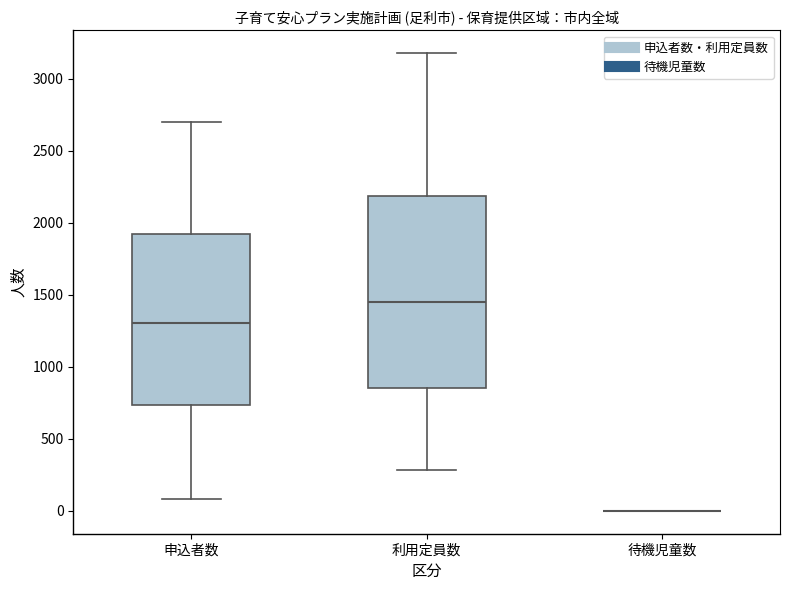

Where does the upper whisker of the box for 利用定員数 end on the y-axis? The values are not printed on the chart, so give them approximately, as read against the axis.

3200